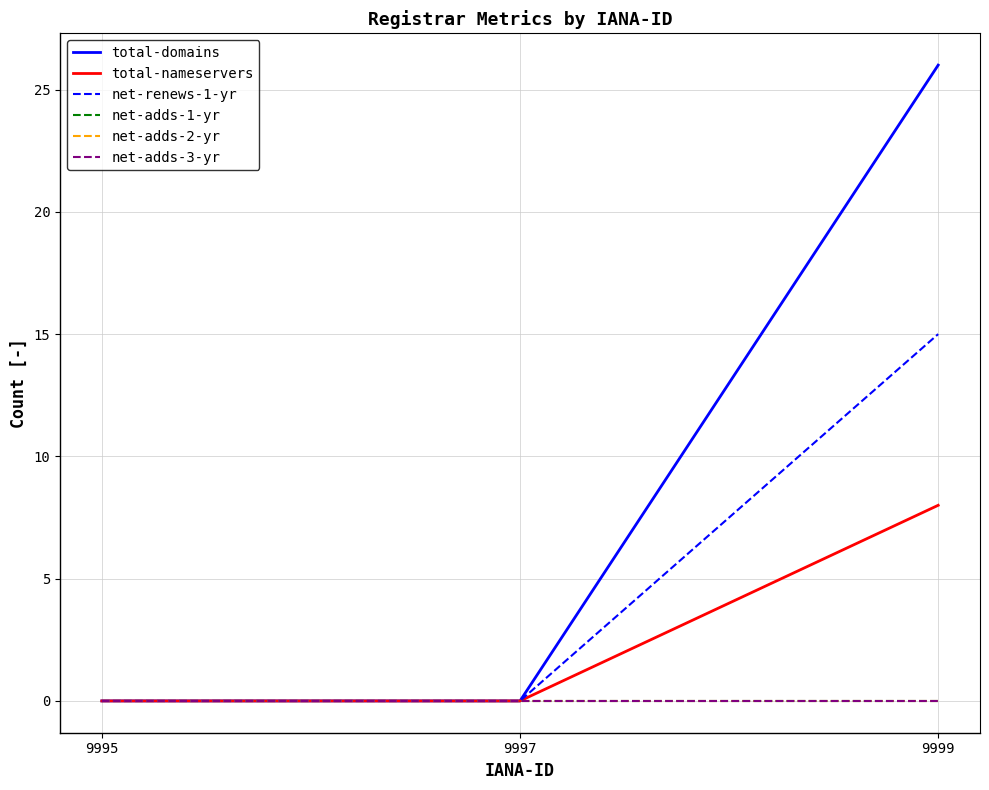

At which label is net-adds-2-yr closest to 0?

9995